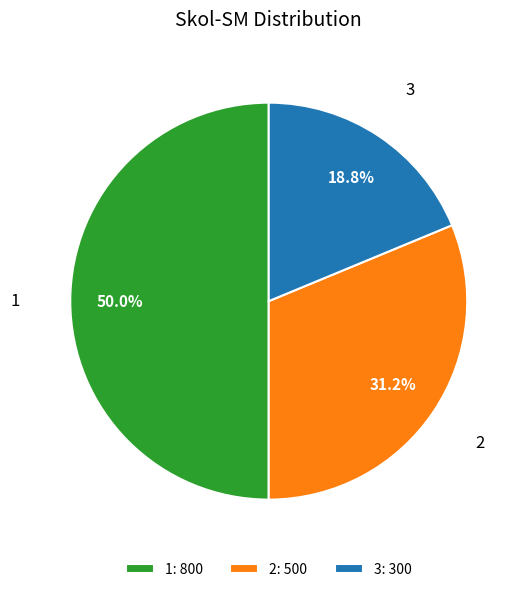

What is the ratio of the value at 1 to the value at 2?

1.6